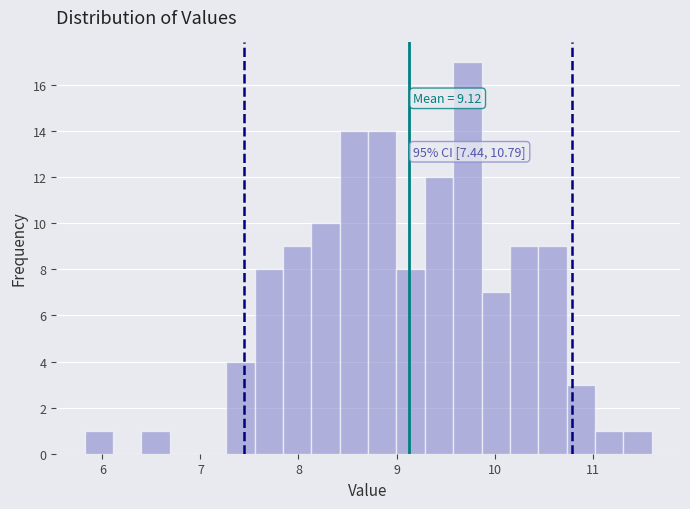

Around what value on the x-axis is the tallest bar? Give the approximate position of its centre, as read against the axis.

9.7